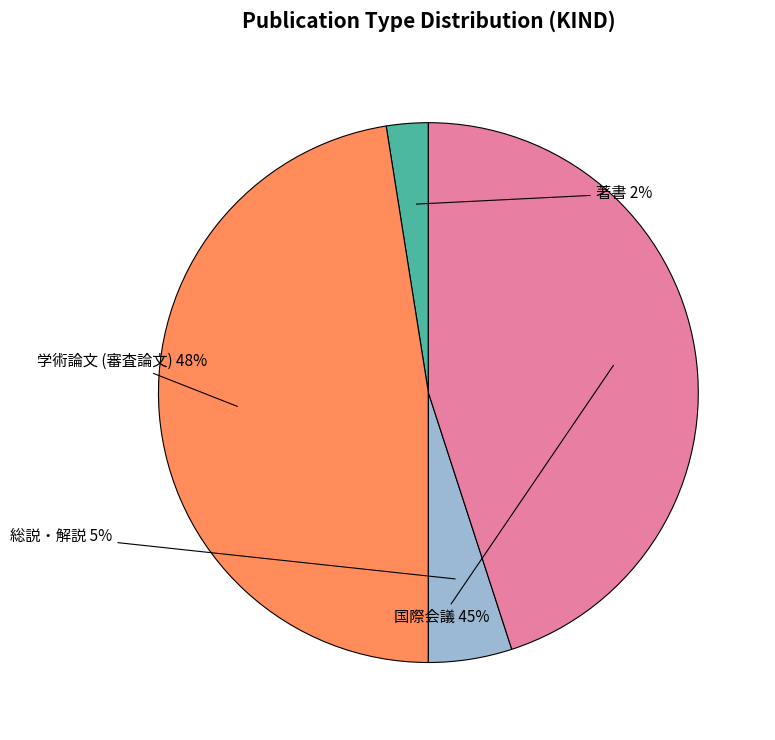

To the nearest percent, what is the average slice percentage?

25%